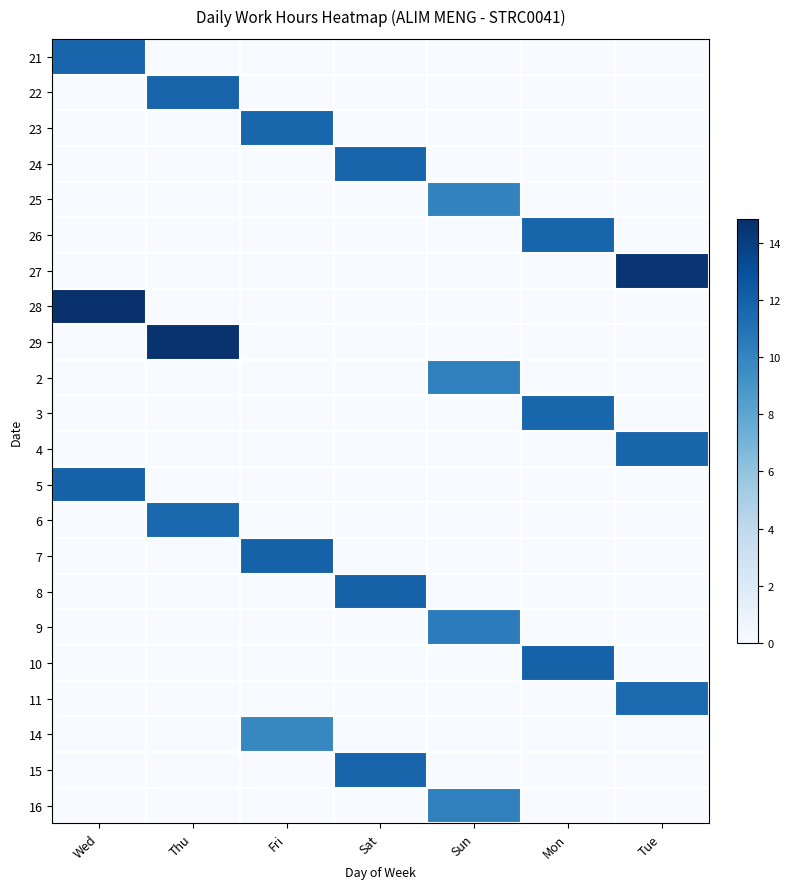

Which category has the highest value across all series?

Wed